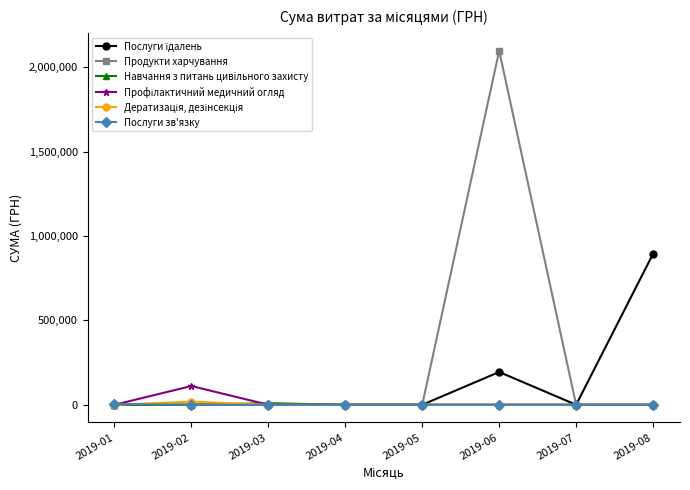

The value of Продукти харчування at 2019-03 is 0.0. True or false?

True